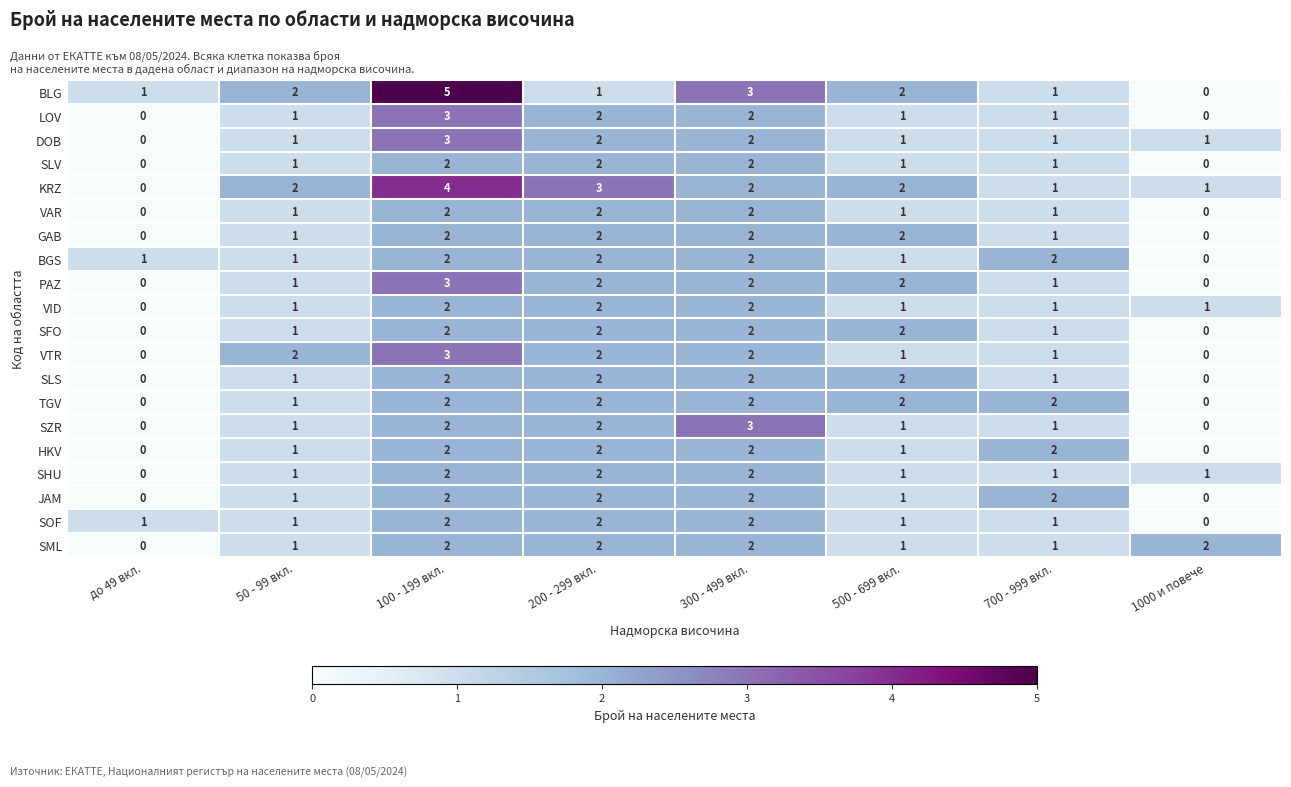

At how many categories does at least one series exceed 0?

8